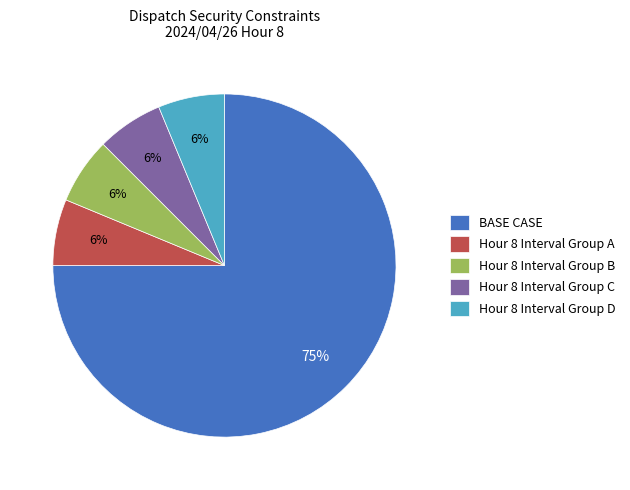

How many slices are in this pie chart?

5